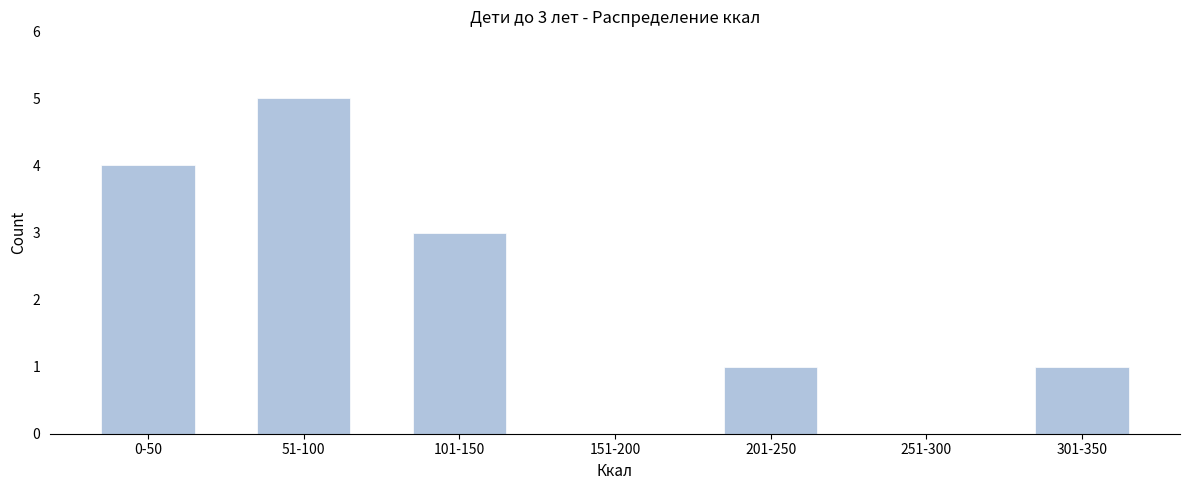

Reading left to right, extract all data points from this chart.

0-50=4	51-100=5	101-150=3	151-200=0	201-250=1	251-300=0	301-350=1